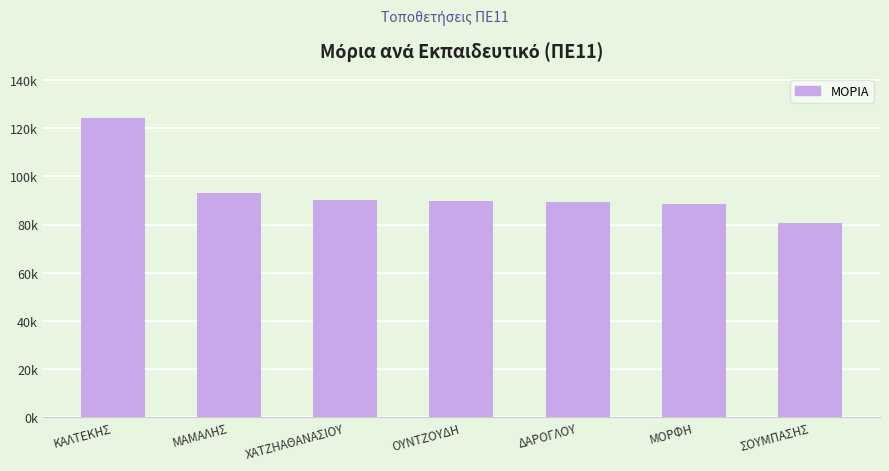

List the labels in order of value, smallest first.

ΣΟΥΜΠΑΣΗΣ, ΜΟΡΦΗ, ΔΑΡΟΓΛΟΥ, ΟΥΝΤΖΟΥΔΗ, ΧΑΤΖΗΑΘΑΝΑΣΙΟΥ, ΜΑΜΑΛΗΣ, ΚΑΛΤΕΚΗΣ